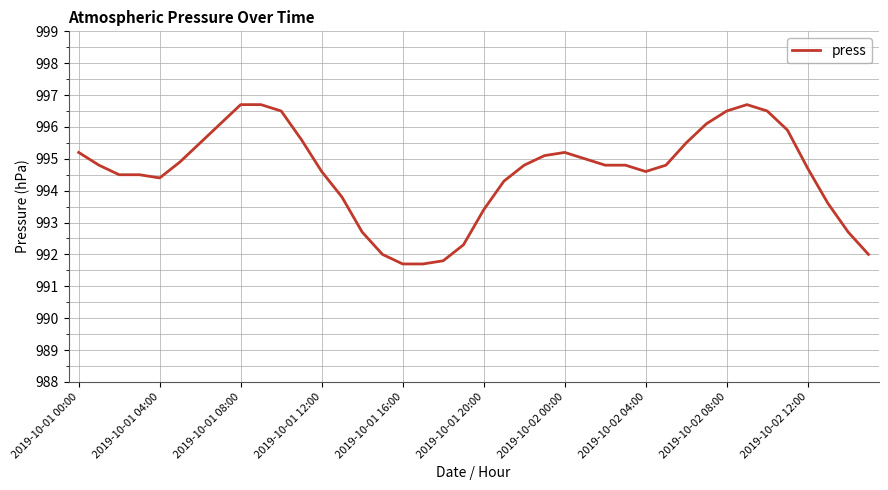

What is the difference between the maximum and minimum values?

5.0